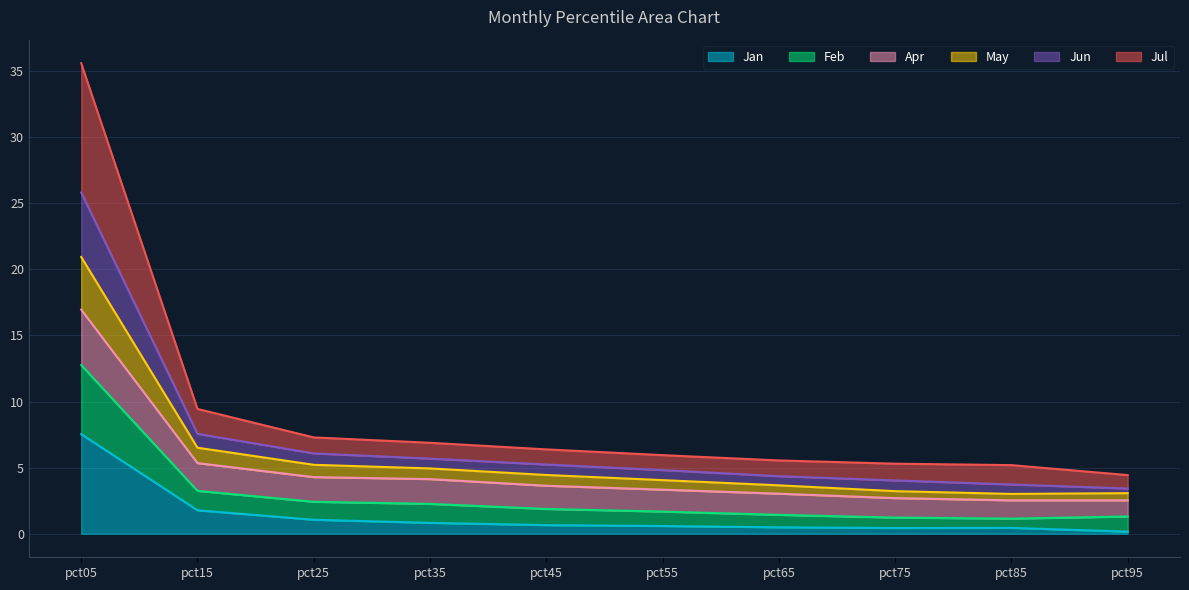

The Feb series shows 3.4 at pct35. True or false?

False